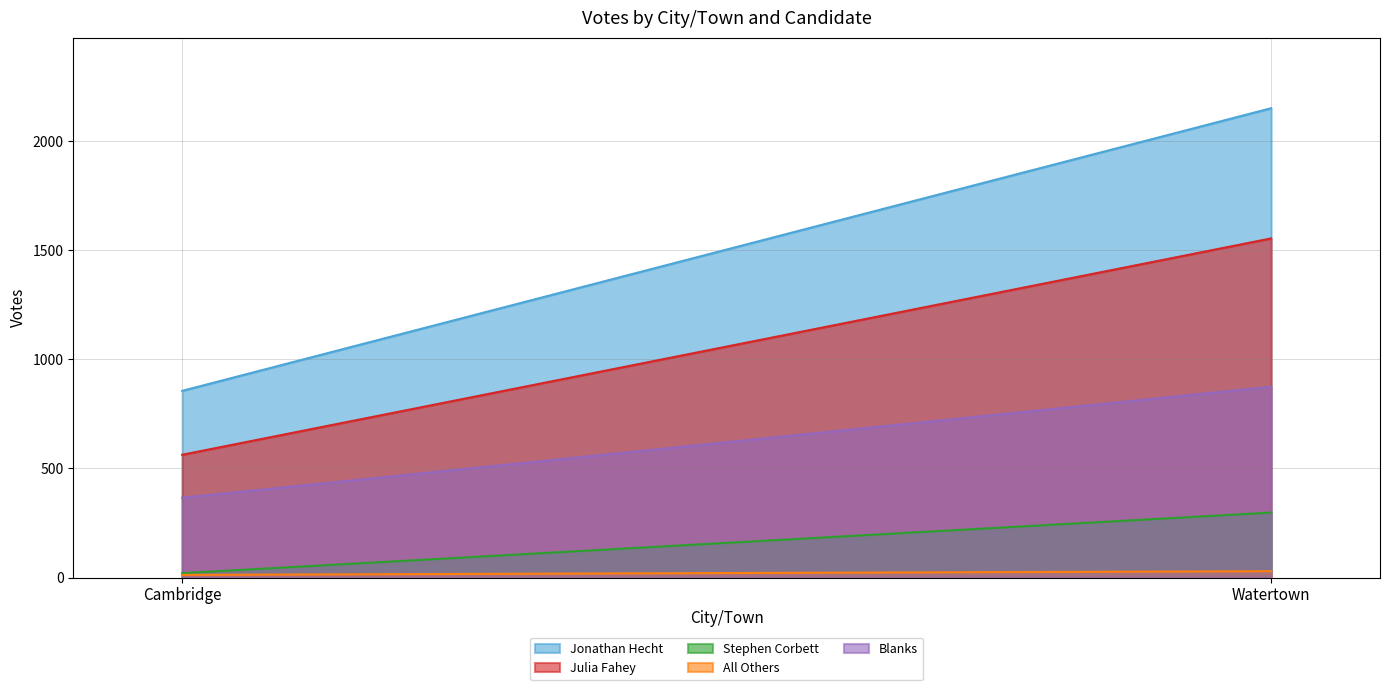

At which label does Stephen Corbett reach its minimum?

Cambridge